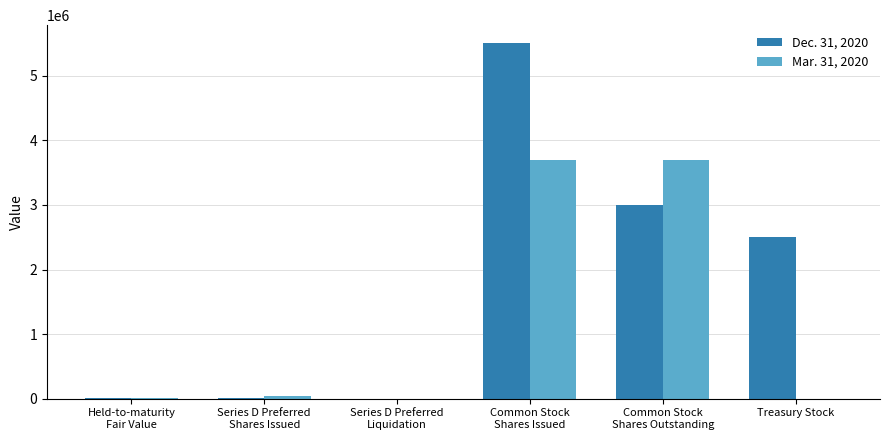

The value of Dec. 31, 2020 at Treasury Stock is 2503803. True or false?

True